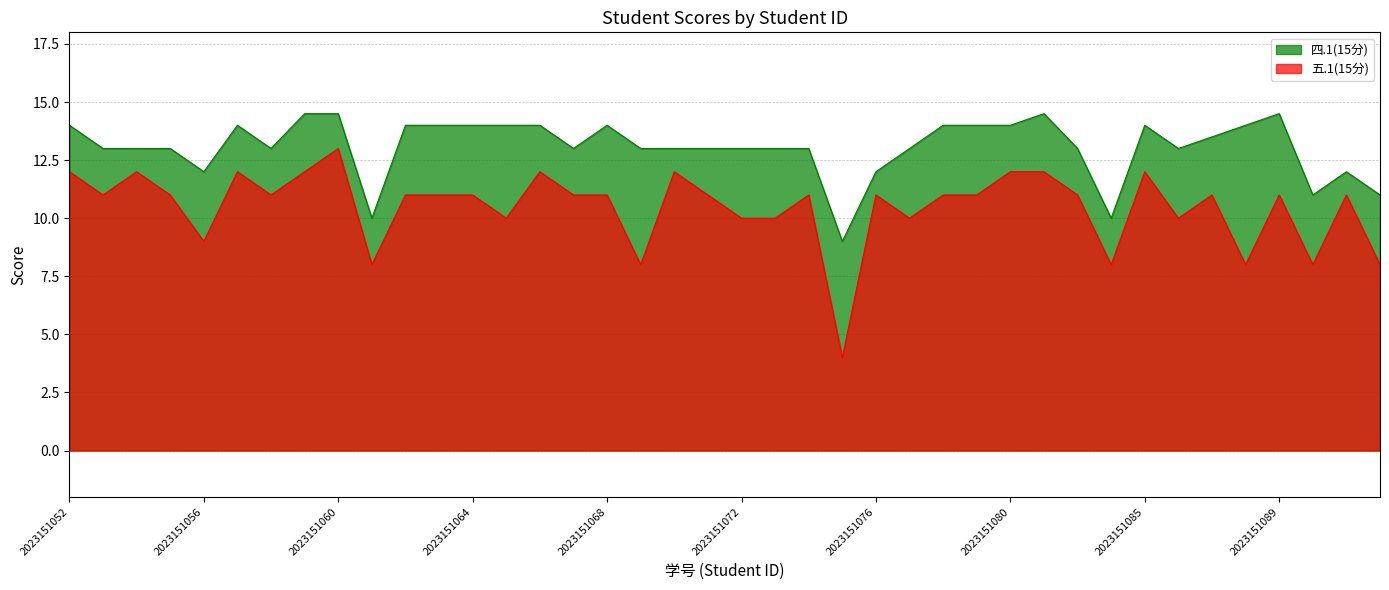

The 五.1(15分) series shows 3.2 at 2023151086. True or false?

False